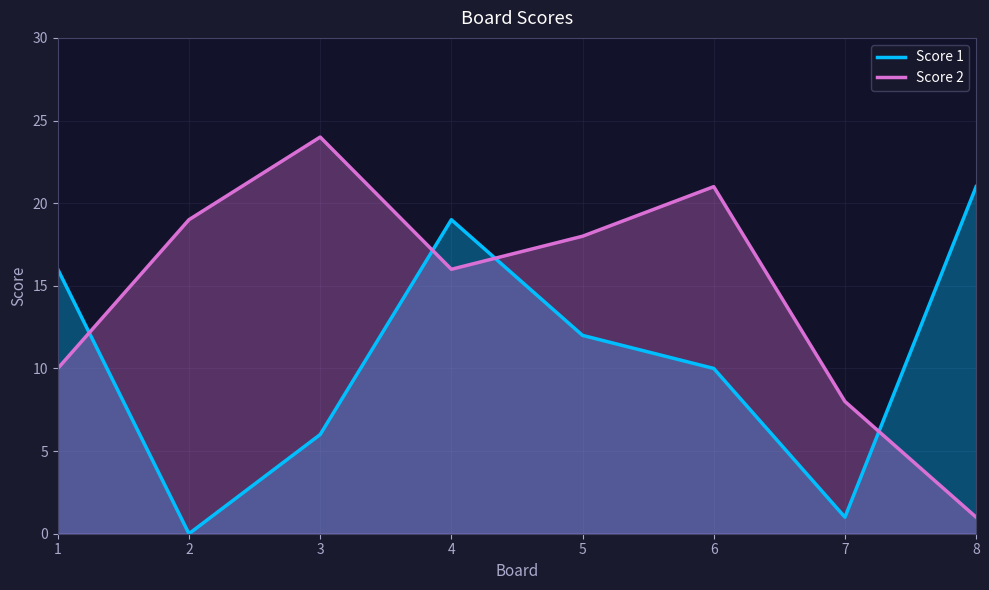

Rank the categories by Score 1 value from lowest to highest.

2, 7, 3, 6, 5, 1, 4, 8